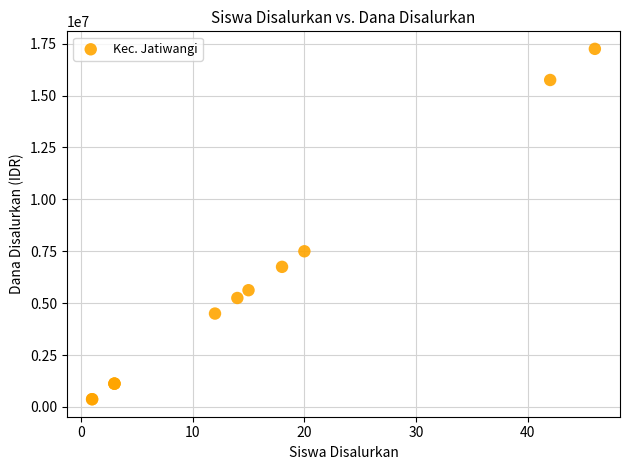

What Y value in the scatter plot is closest to 8812500?

7500000